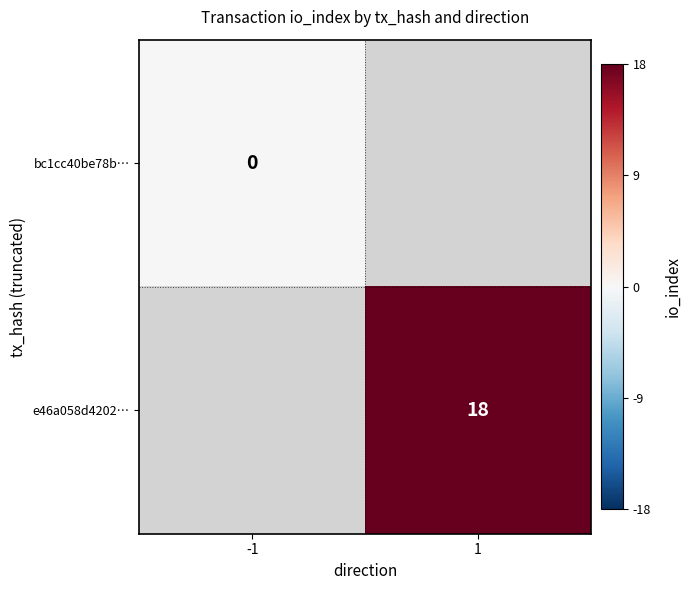

Between -1 and 1, which is larger?

1